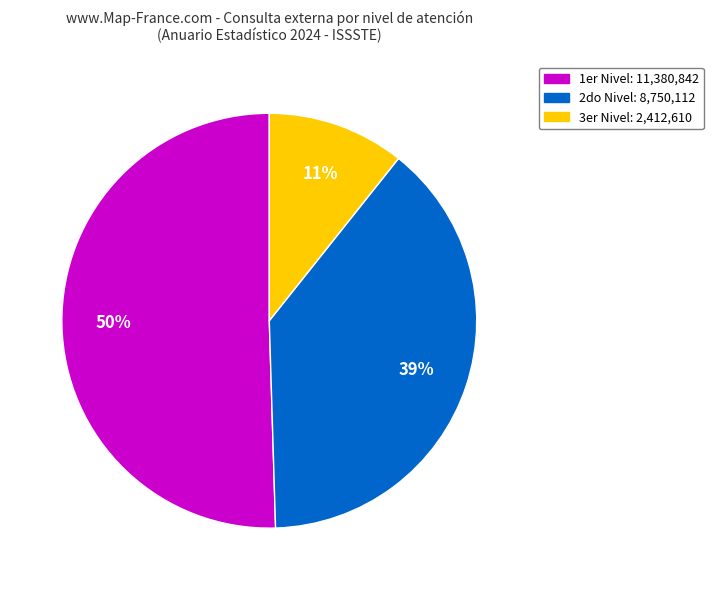

The 1er Nivel: 11,380,842 slice represents 50% of the pie. True or false?

True